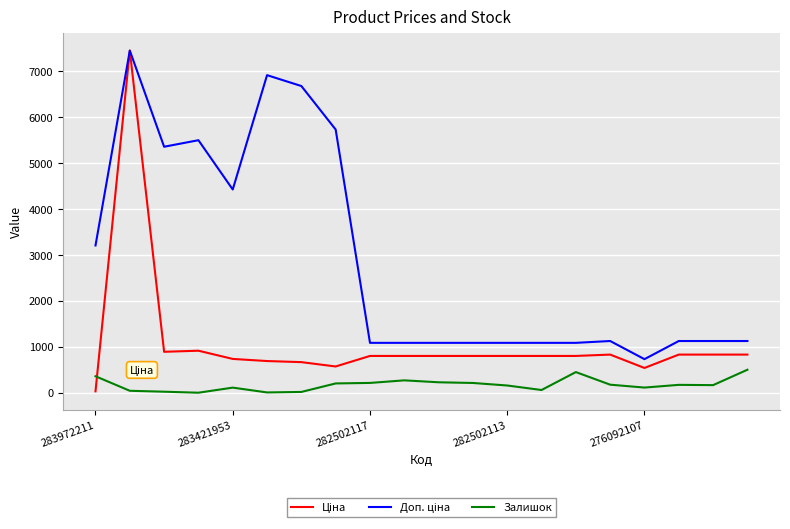

What is the greatest value displayed?

7444.6